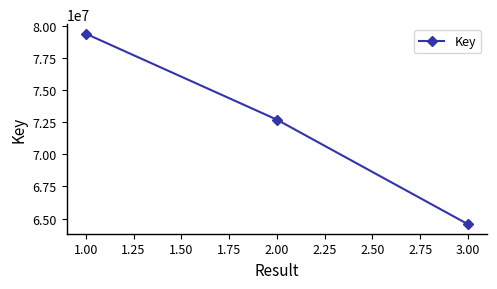

What is the label of the 2nd point from the right?

2.00